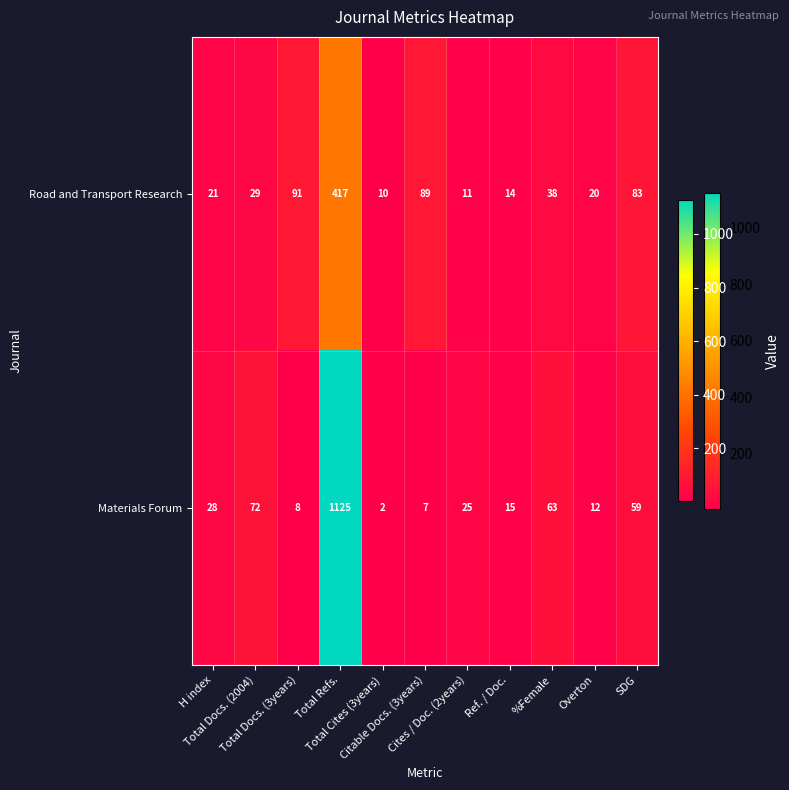

List the series in order of their peak value, lowest first.

Road and Transport Research, Materials Forum